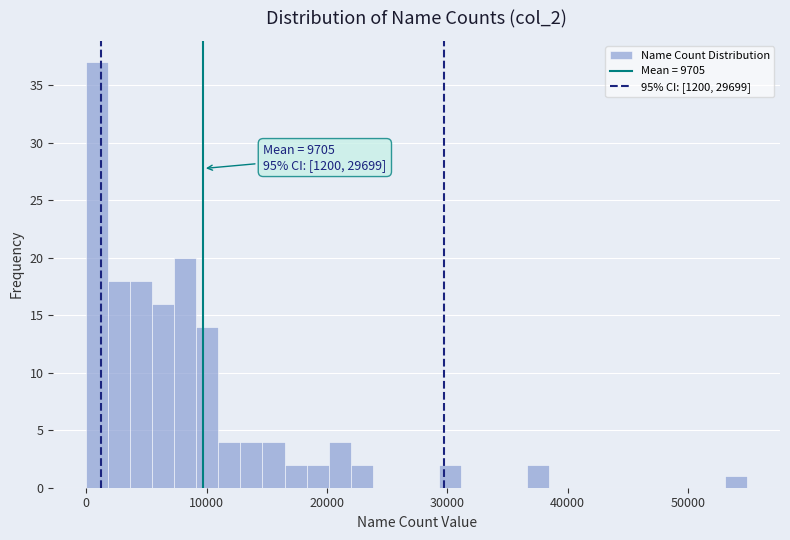

Read against the x-axis, roughly where is the centre of the tallest bar?

1000